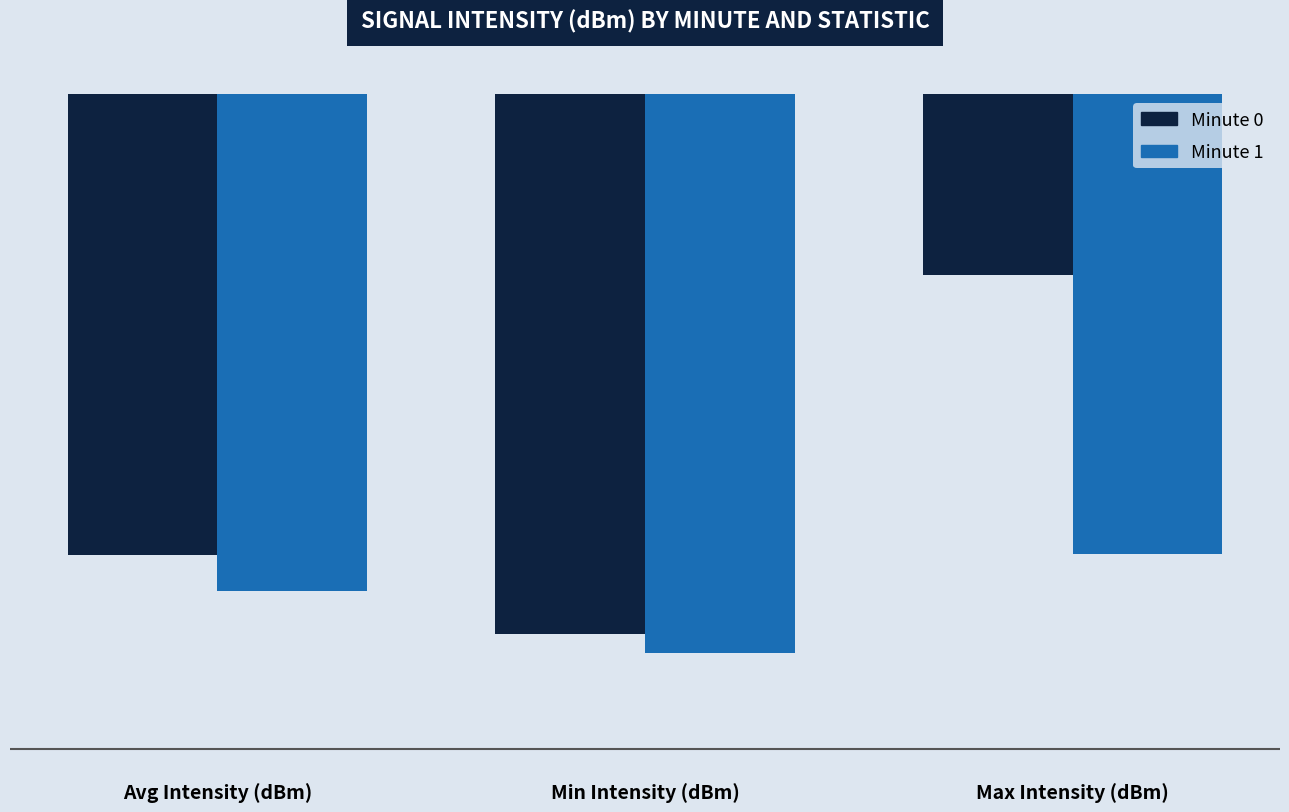

Reading left to right, transcribe all the data shown in this chart.

Minute 0: Avg Intensity (dBm)=-120.5	Min Intensity (dBm)=-125.8	Max Intensity (dBm)=-102.0
Minute 1: Avg Intensity (dBm)=-122.9	Min Intensity (dBm)=-127.1	Max Intensity (dBm)=-120.5